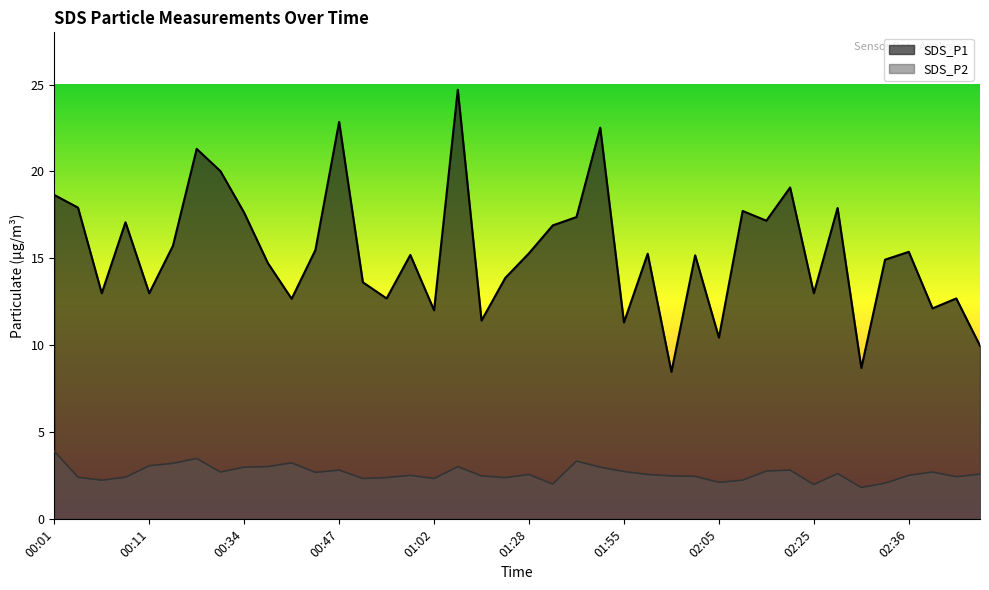

The value of SDS_P2 at 02:36 is 3.5. True or false?

False